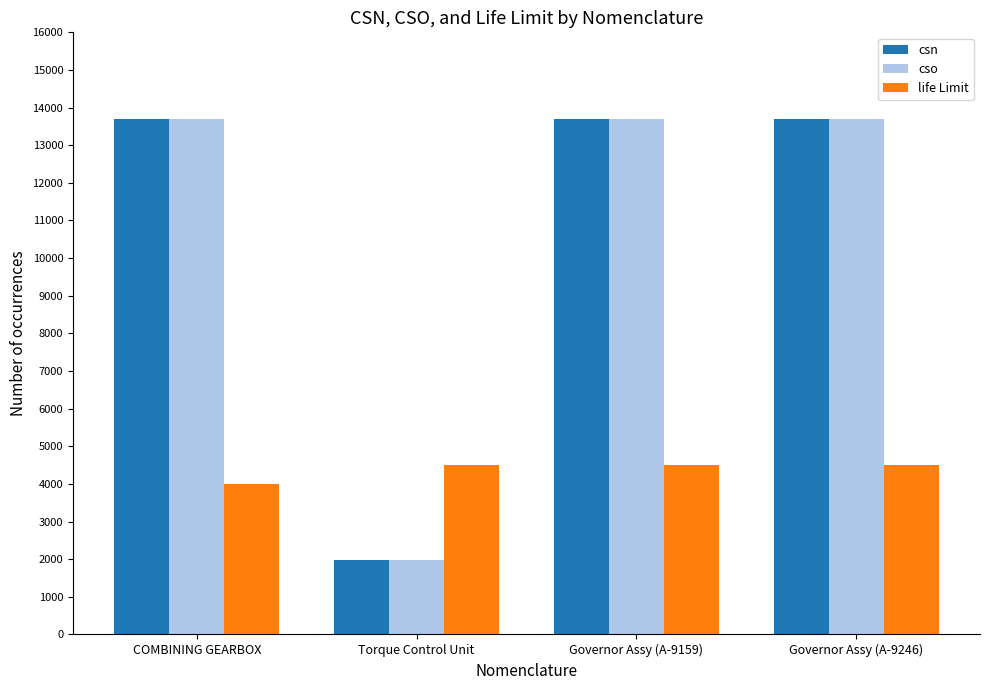

What position from the right is Governor Assy (A-9246)?

1